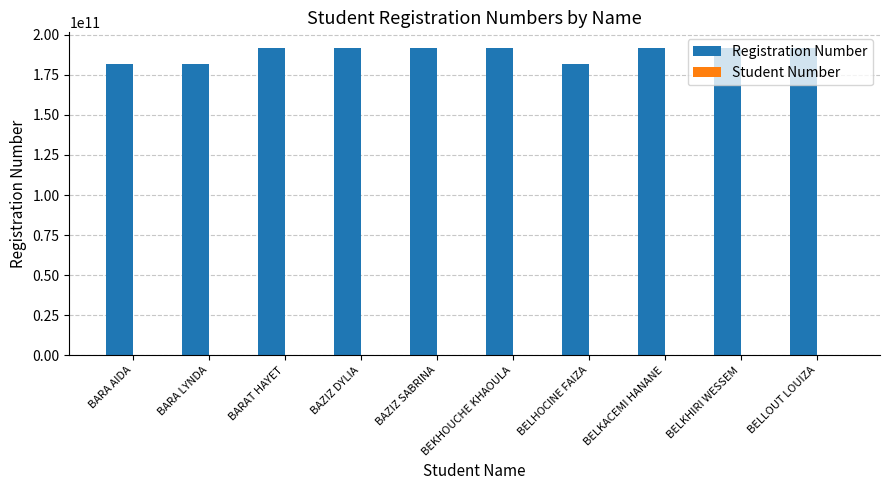

Does the chart contain stacked bars?

No